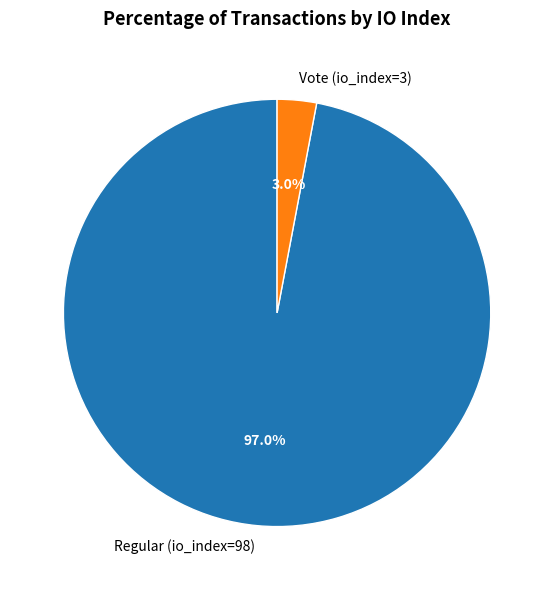

Does any single category account for the majority?

Yes